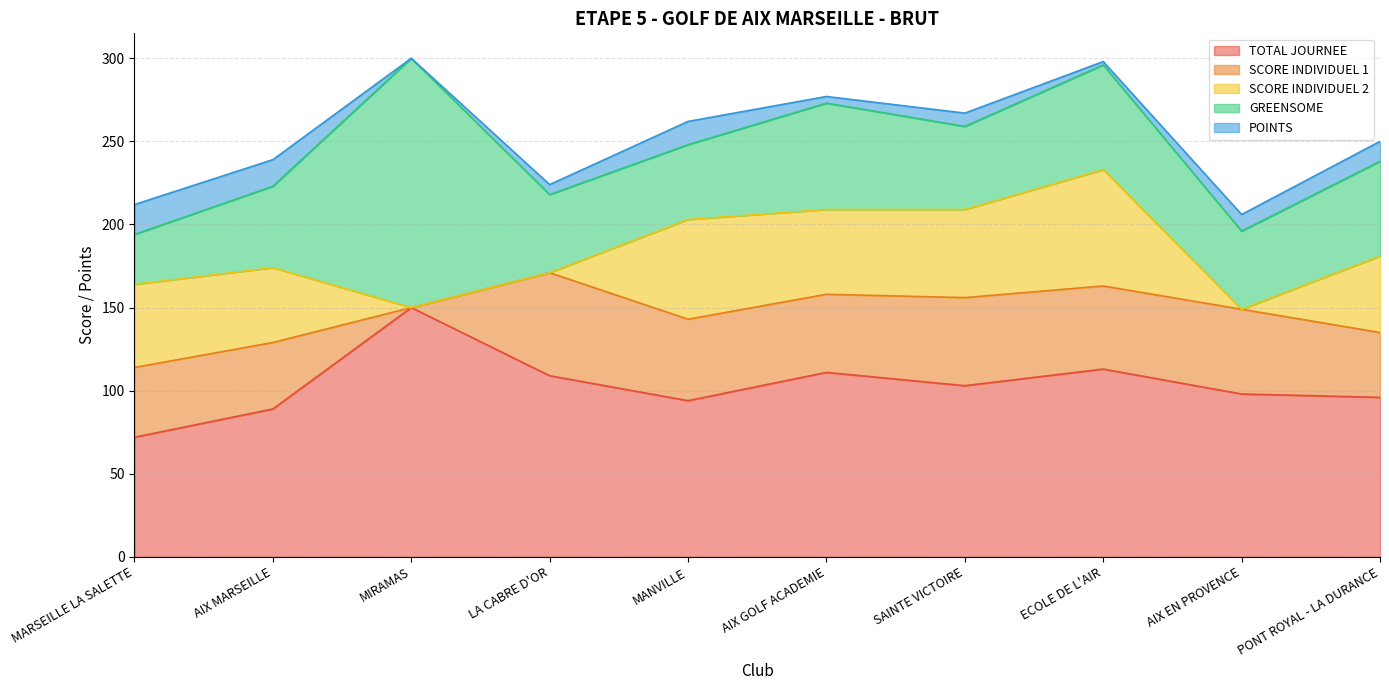

How many lines are shown in the chart?

5